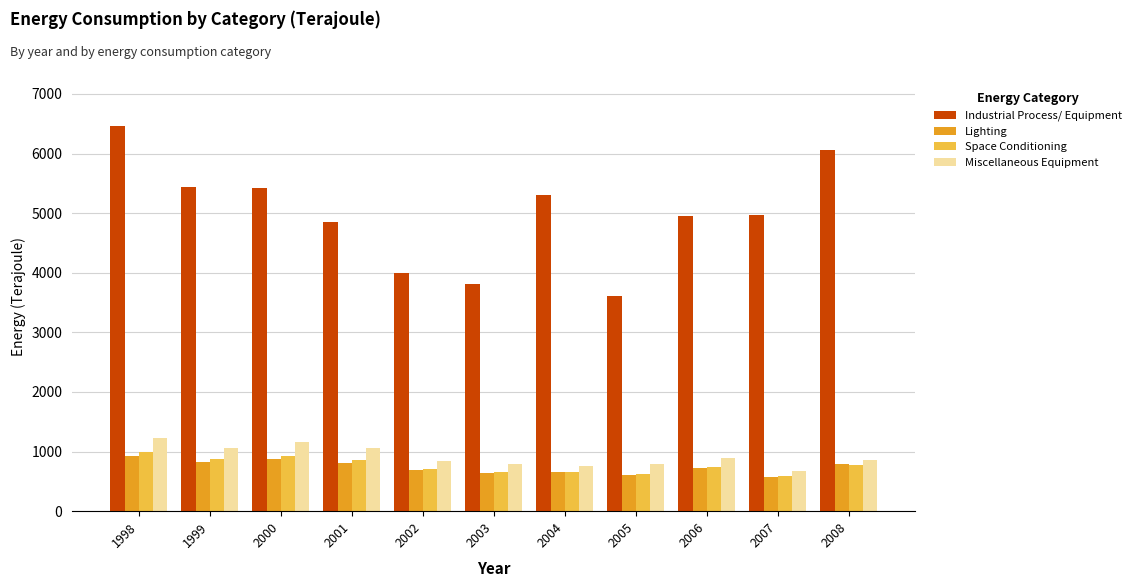

How many values in the Industrial Process/ Equipment series are below 4966?

5